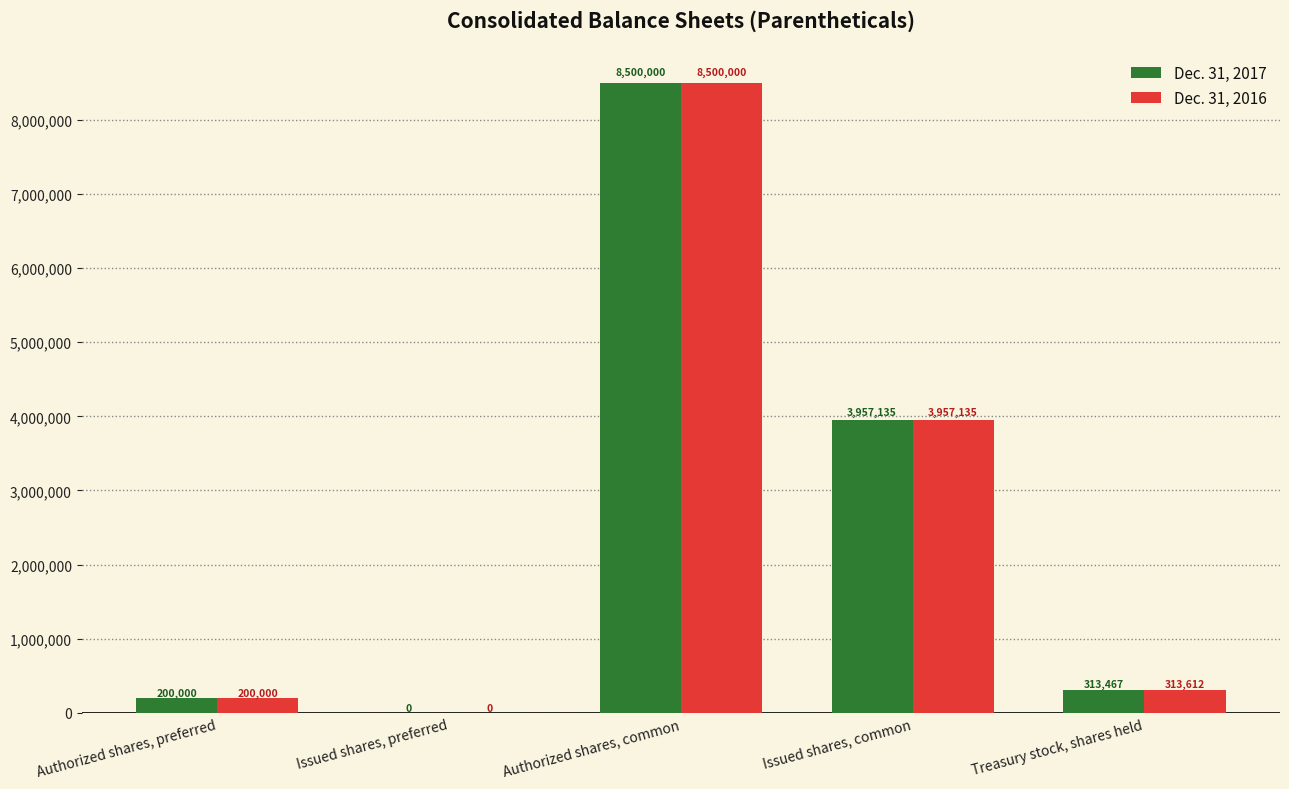

Are the bars grouped side by side (vs. stacked)?

Yes